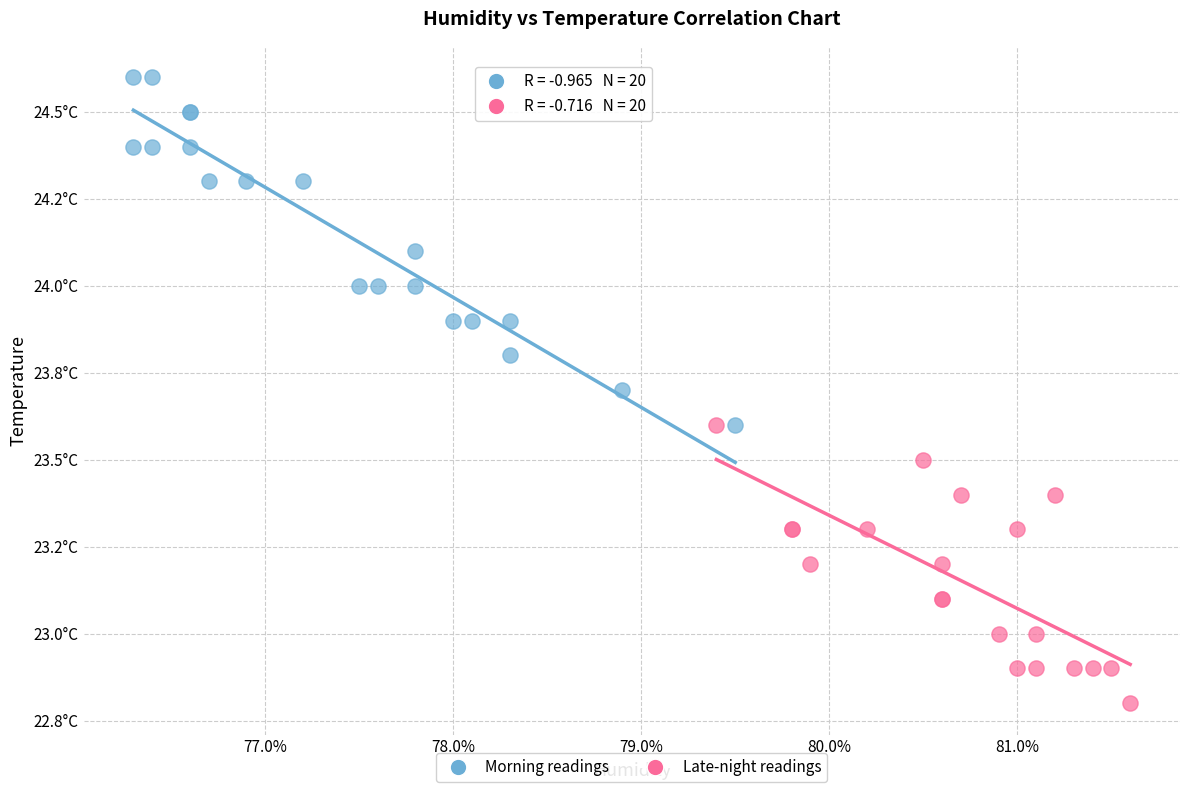

What are all the series names shown in the legend?

Morning readings, Late-night readings